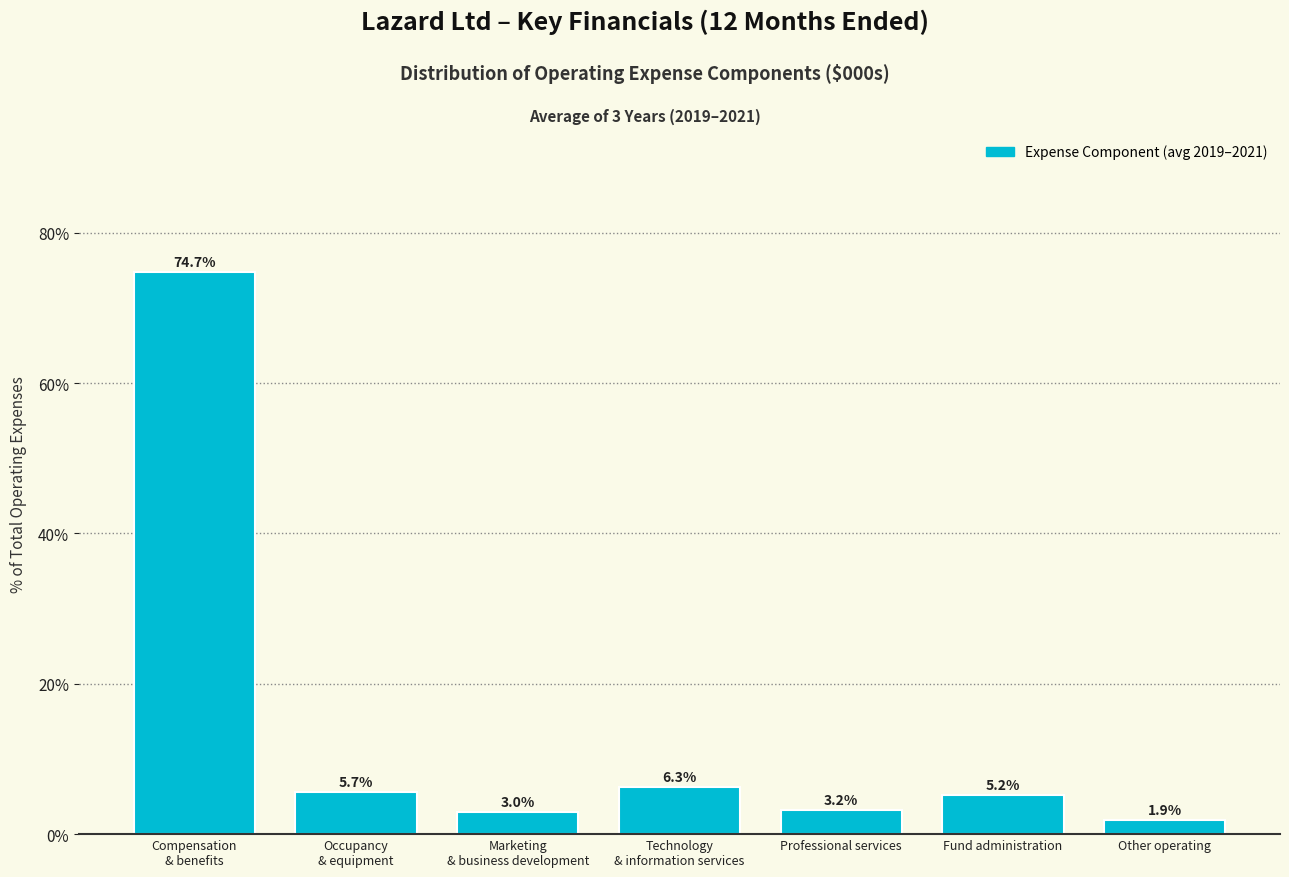

Reading right to left, extract all data points from this chart.

1.9	5.2	3.2	6.3	3.0	5.7	74.7